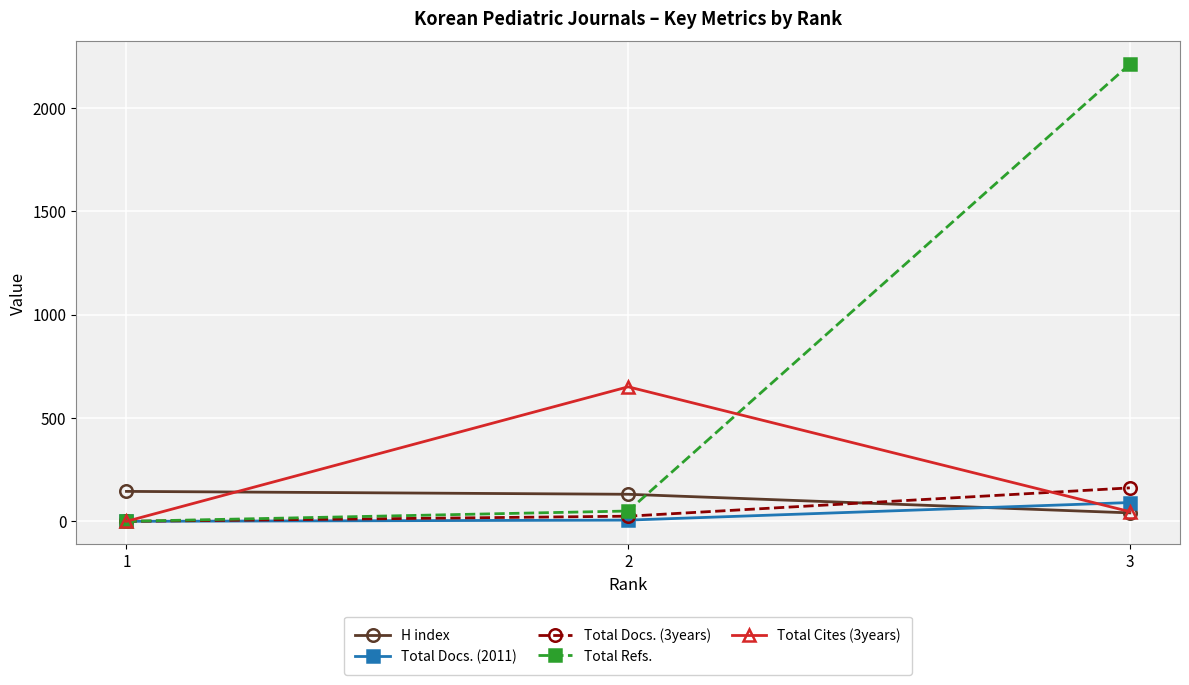

What is the spread (max minus min) of values at 3?

2171